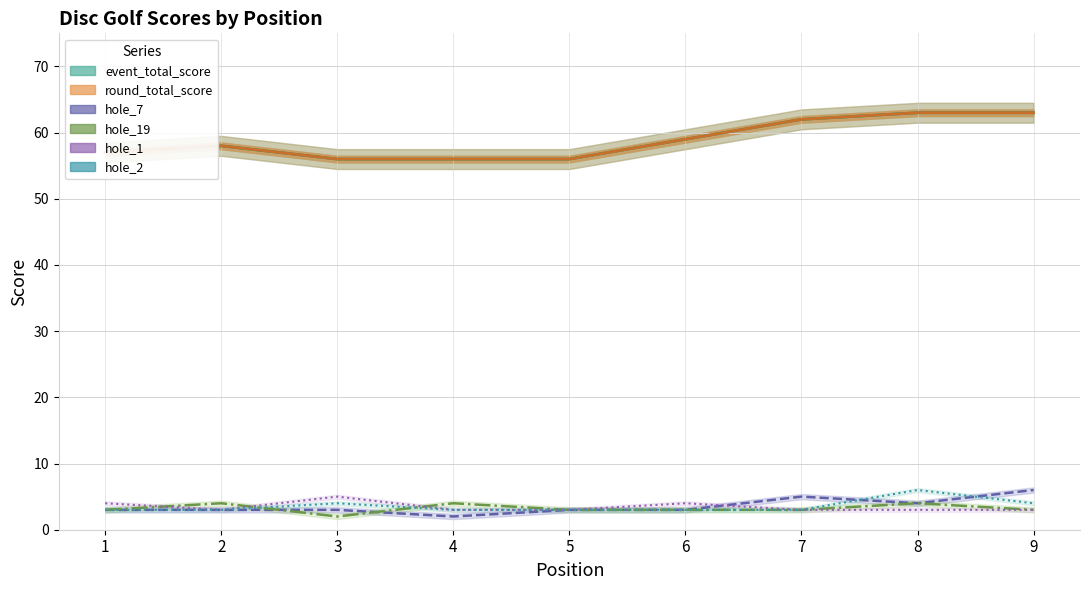

Which has a higher value, 3 or 7?

7